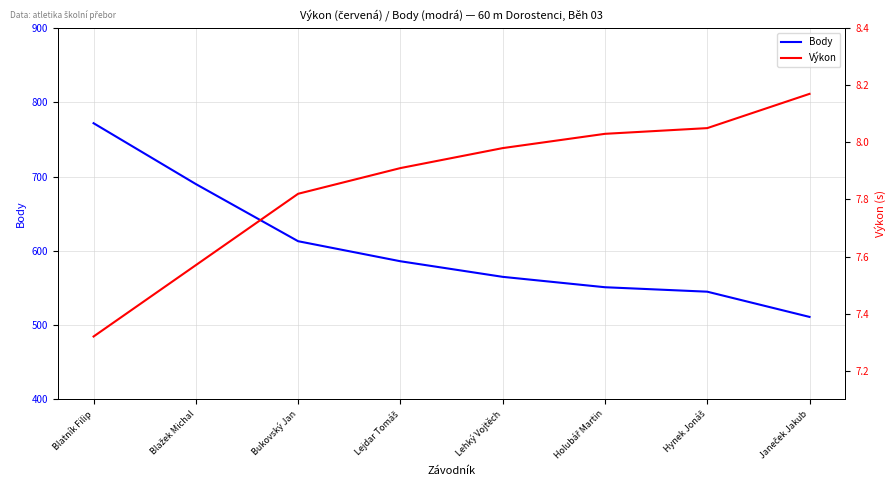

How many values in the Body series exceed 586?

3